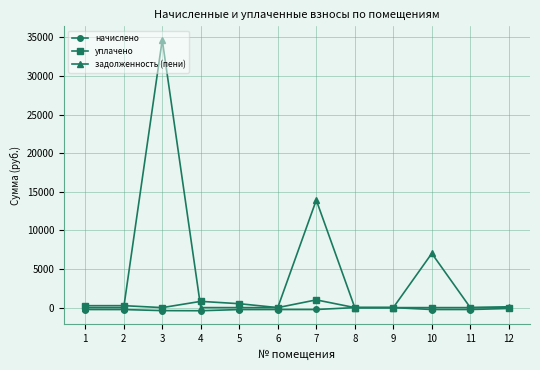

True or false: уплачено has more than 1 points higher than both neighbors.

True